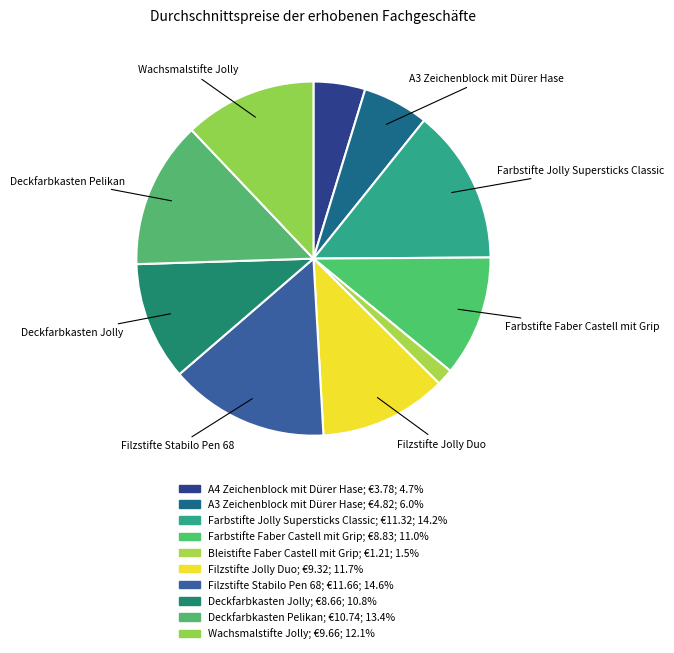

Does A3 Zeichenblock mit Dürer Hase account for over 50% of the chart?

No